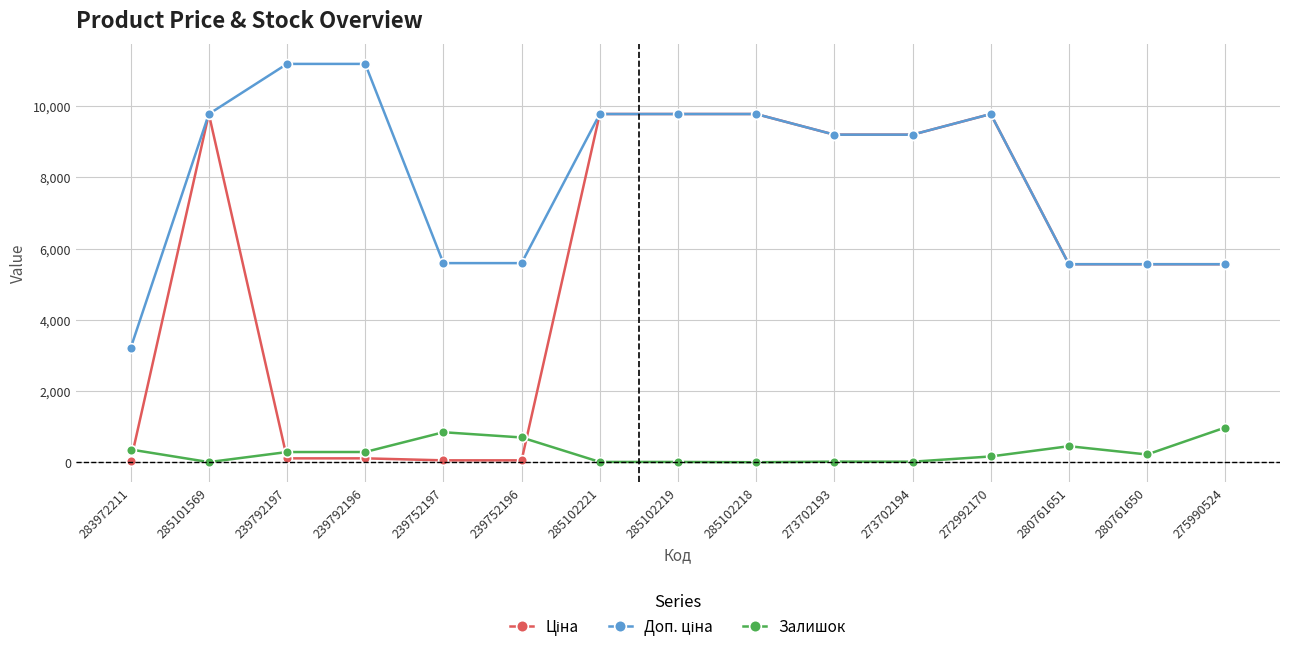

What is the total value across all series at 239792196?

11583.8